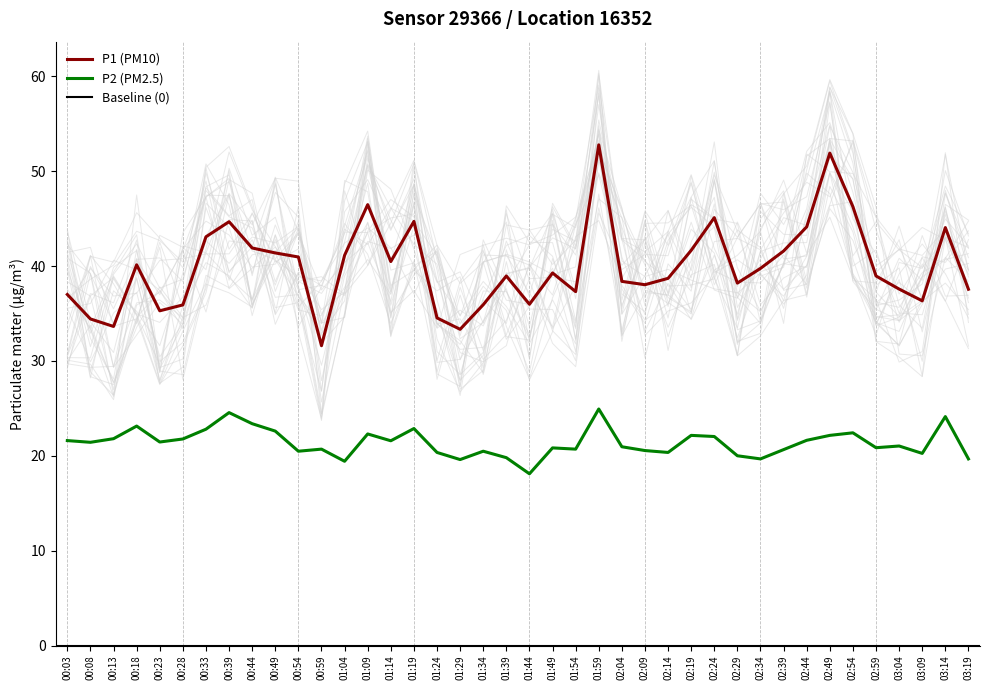

Between 02:04 and 02:09, which series saw the biggest shift?

P2